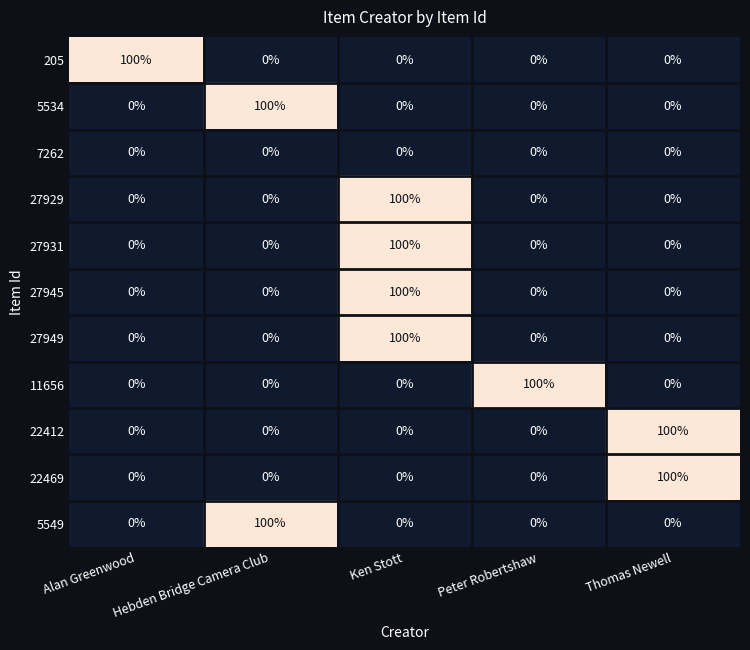

What is the average value of the 5534 series?

20